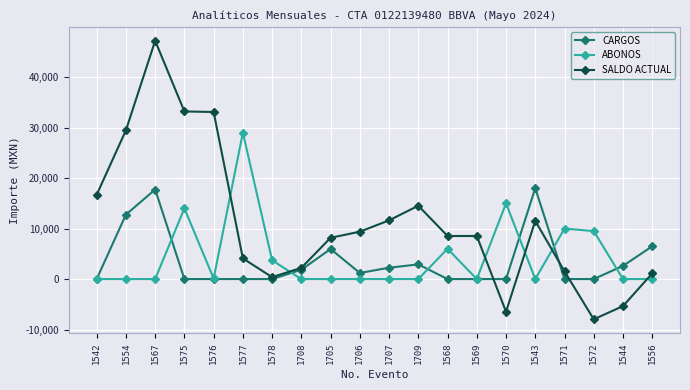

At which category does SALDO ACTUAL reach its first local peak?

1567